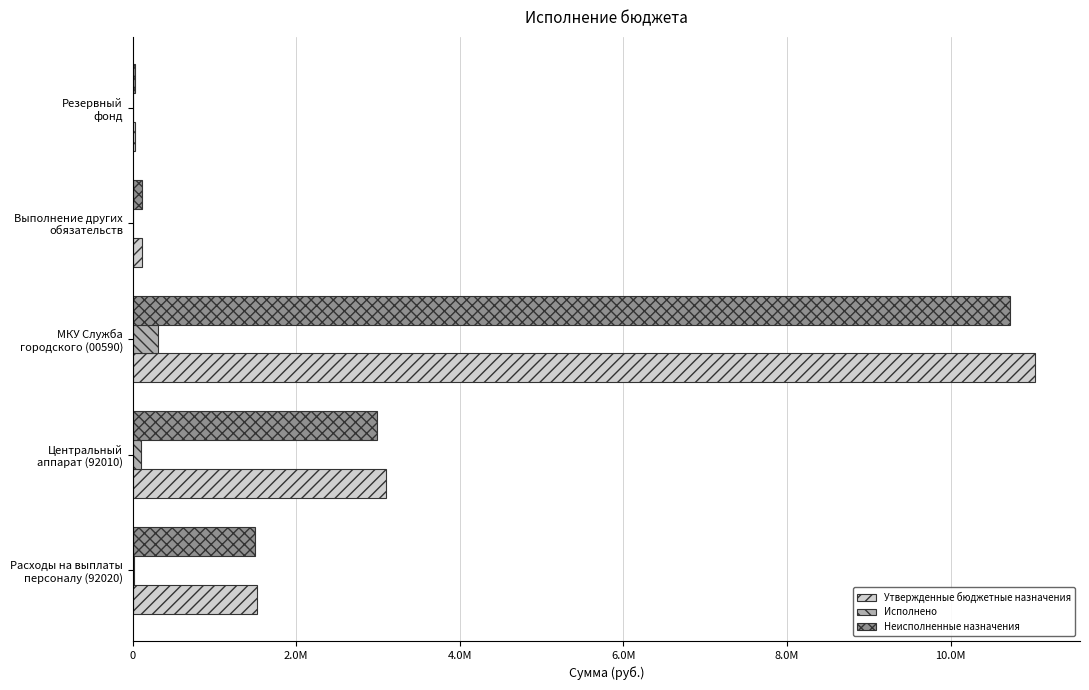

What is the value of the Неисполненные назначения bar at the 2nd from the left?

2992300.5